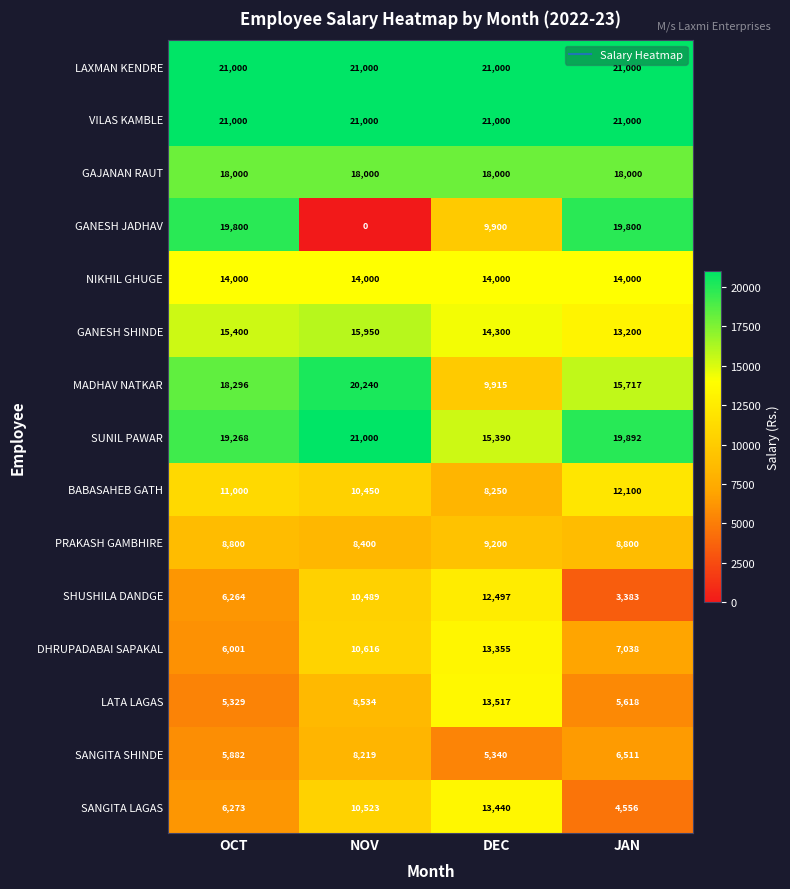

At which label does SANGITA SHINDE first exceed 6511?

NOV